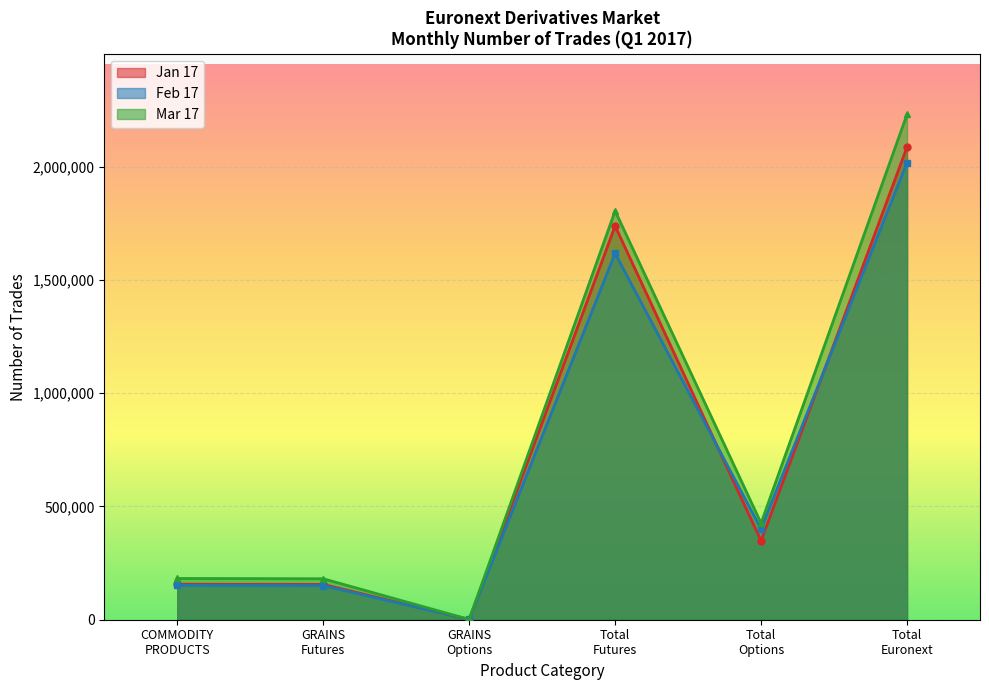

What is the maximum value shown in the chart?

2230099